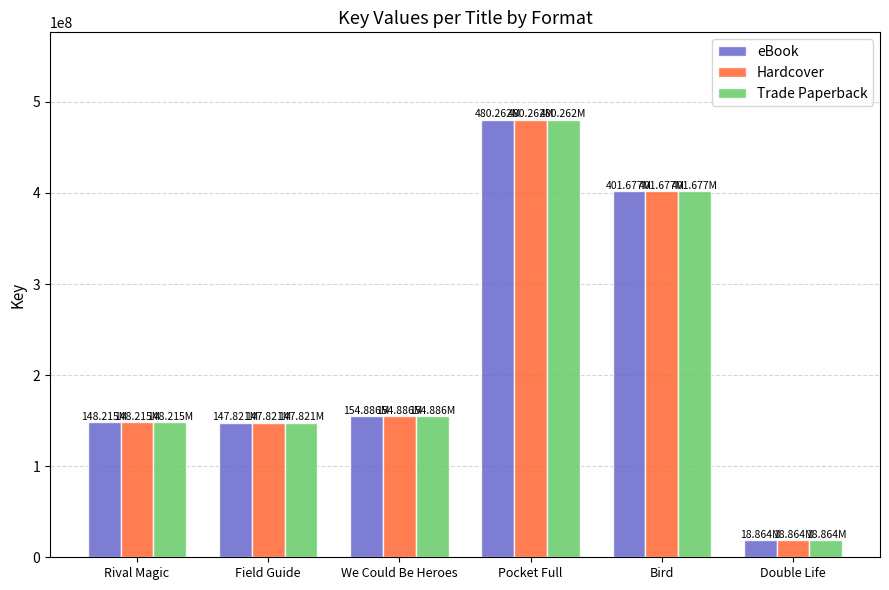

At which label does Trade Paperback reach its minimum?

Double Life